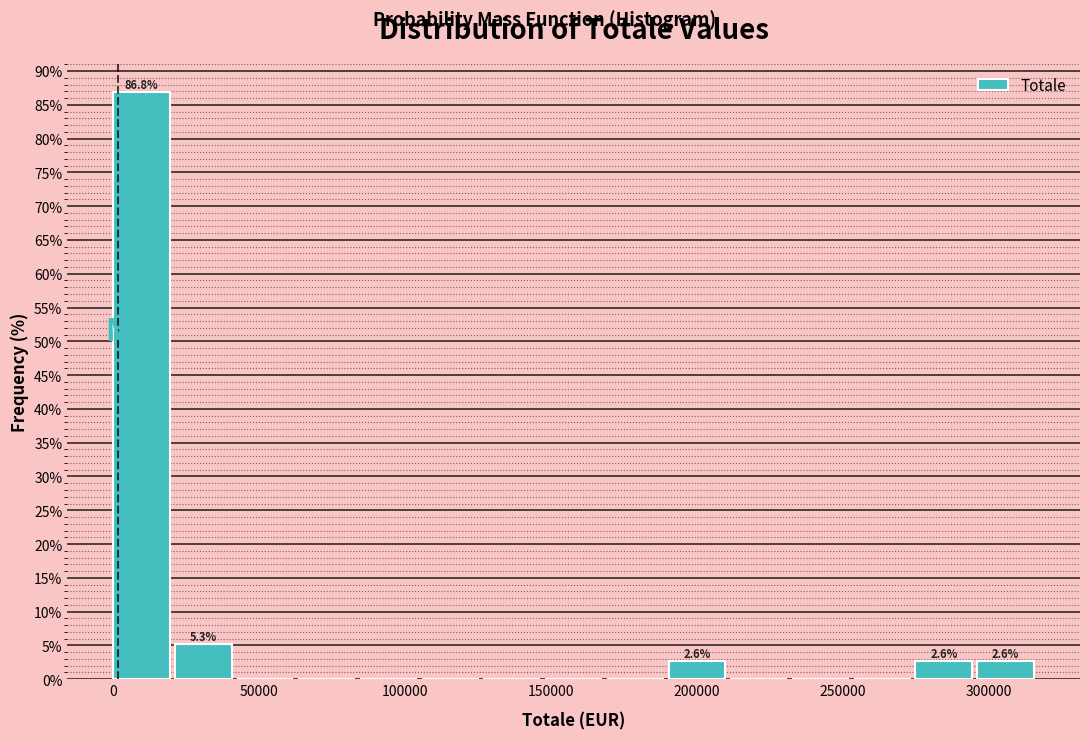

Over which range of the x-axis is the bar tallest?

0 to 20000